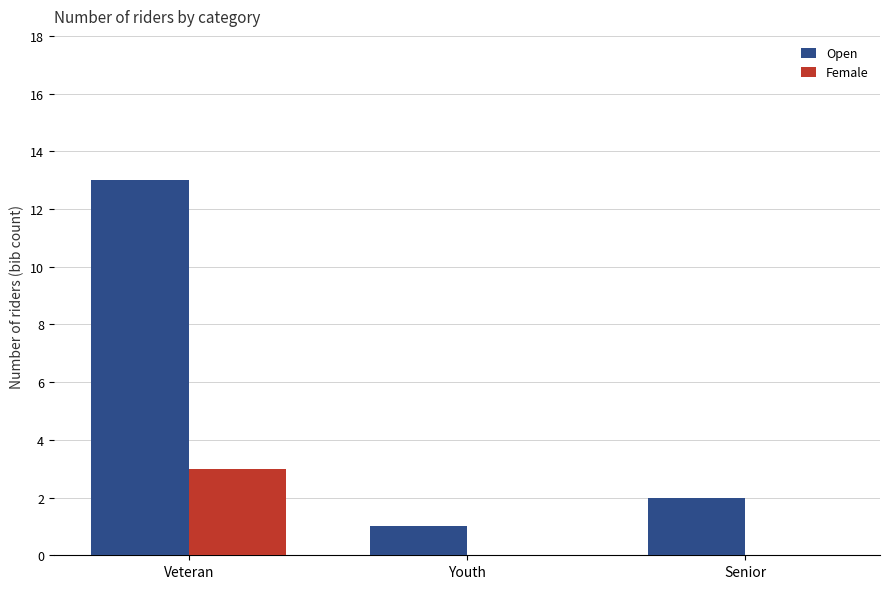

Are the bars horizontal?

No